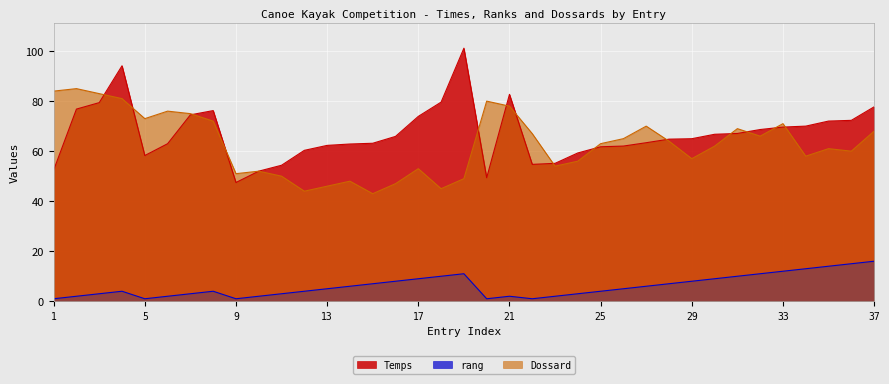

Where is rang nearest to the value 8?

16